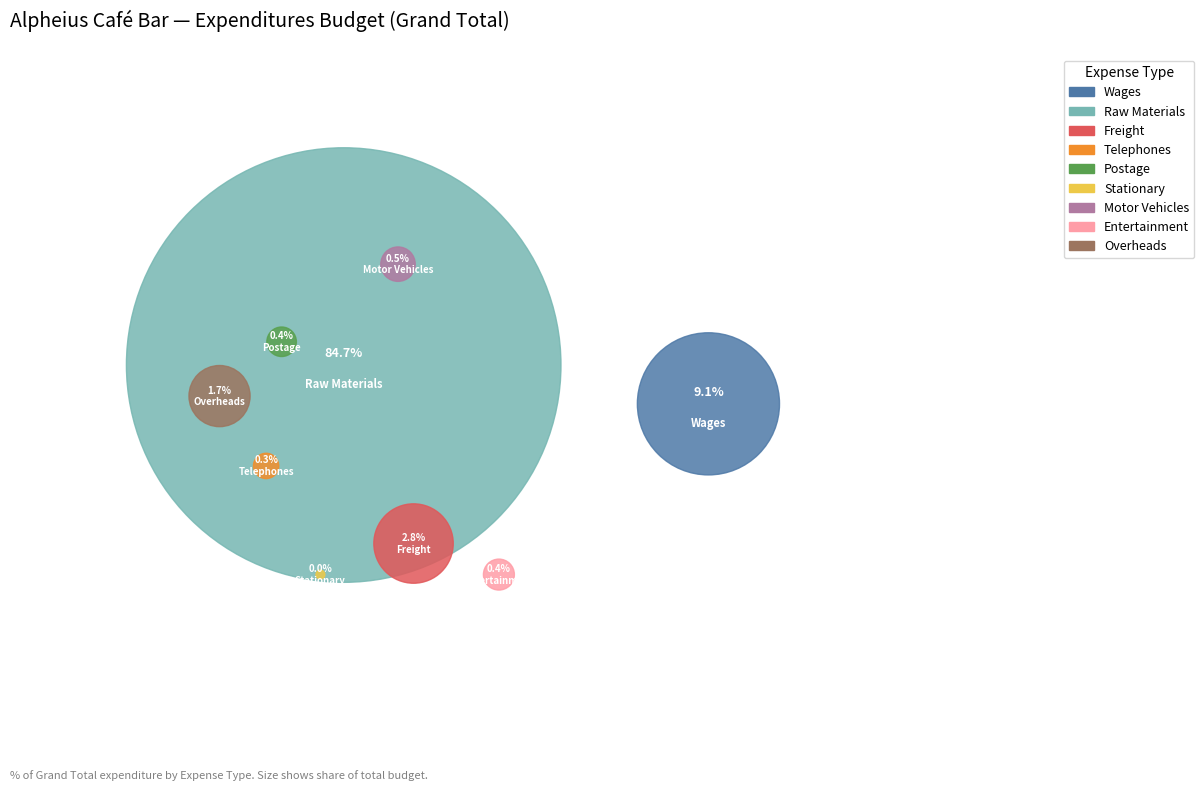

Do Postage and Telephones together represent more than half of the pie?

No